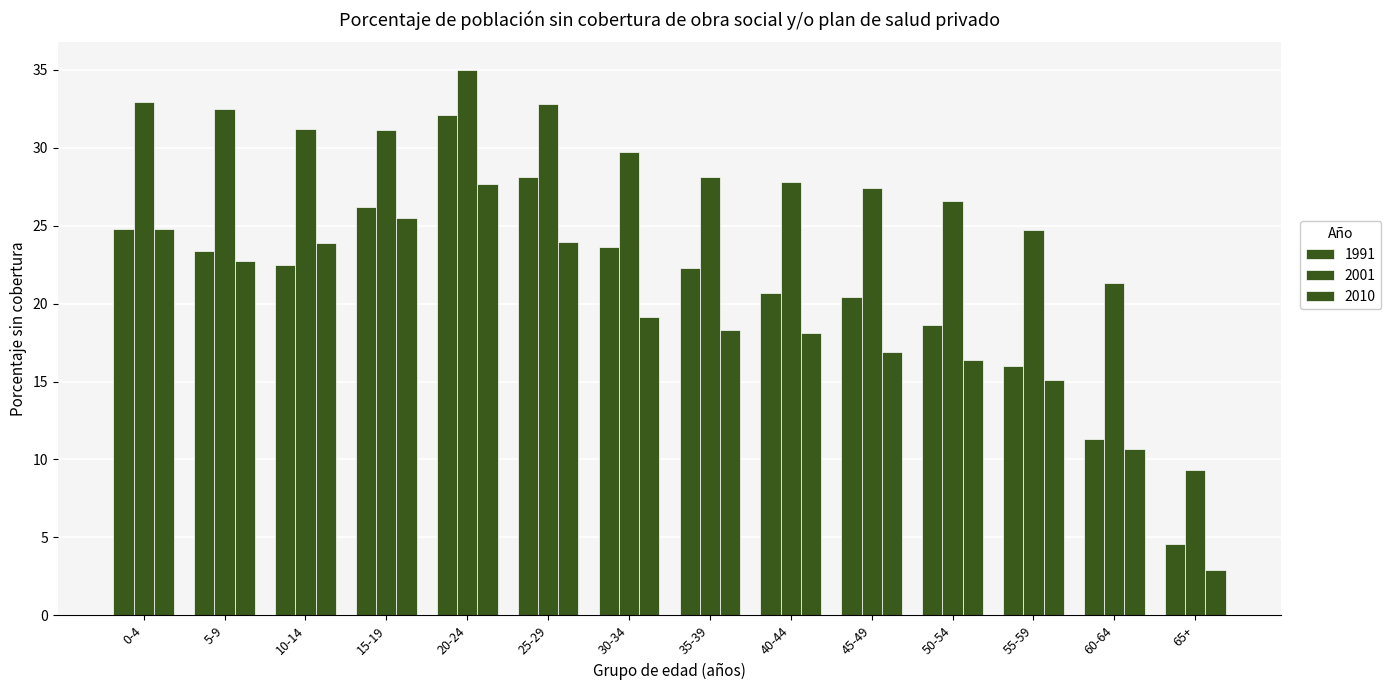

How many series are shown in this chart?

3